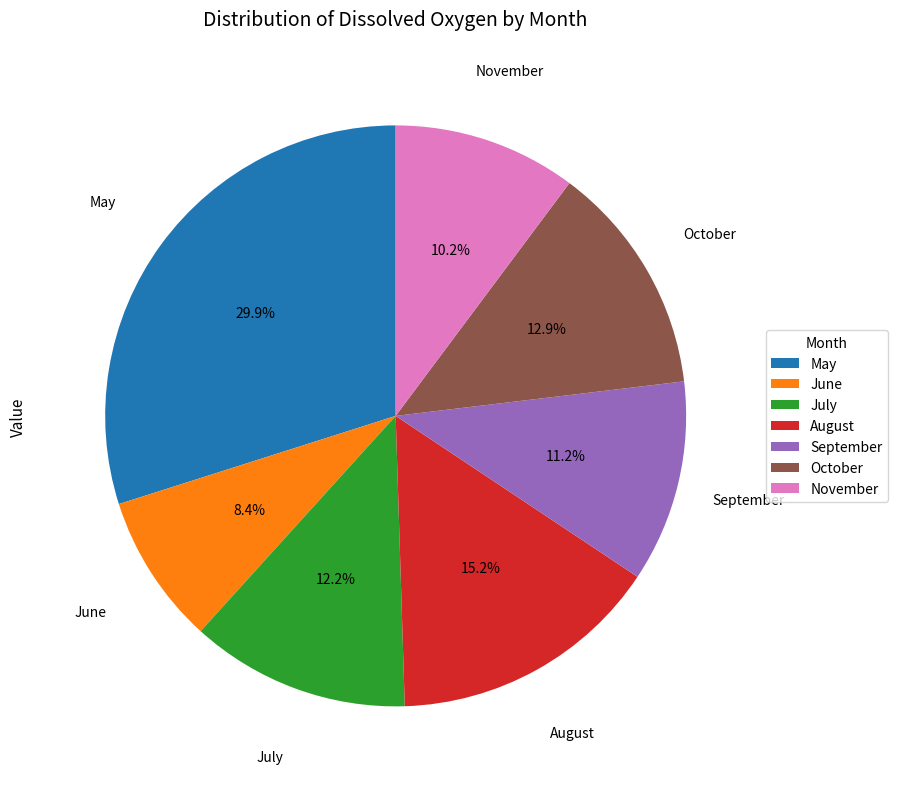

Do October and July together represent more than half of the pie?

No